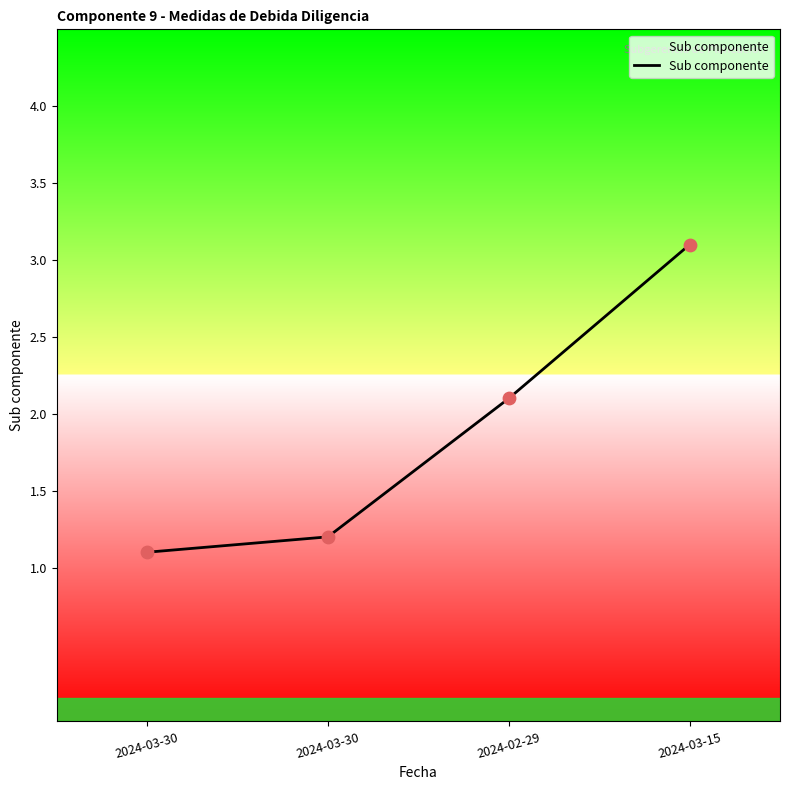

Between 2024-03-15 and 2024-02-29, which is larger?

2024-03-15